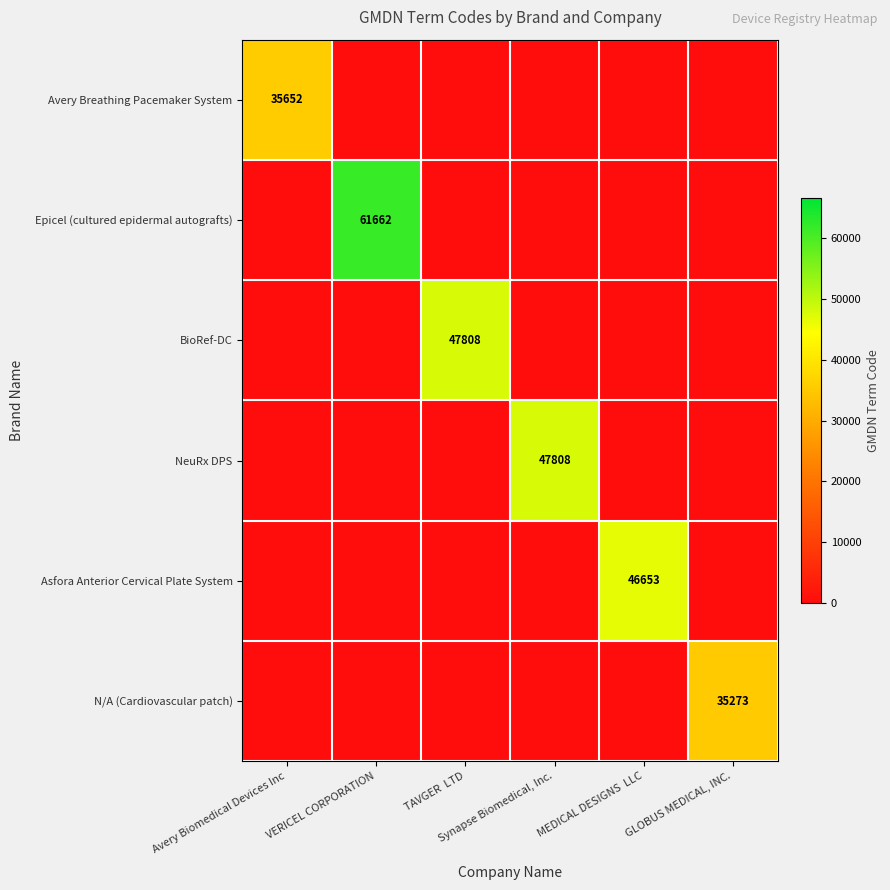

Which series has the largest total across all categories?

Epicel (cultured epidermal autografts)